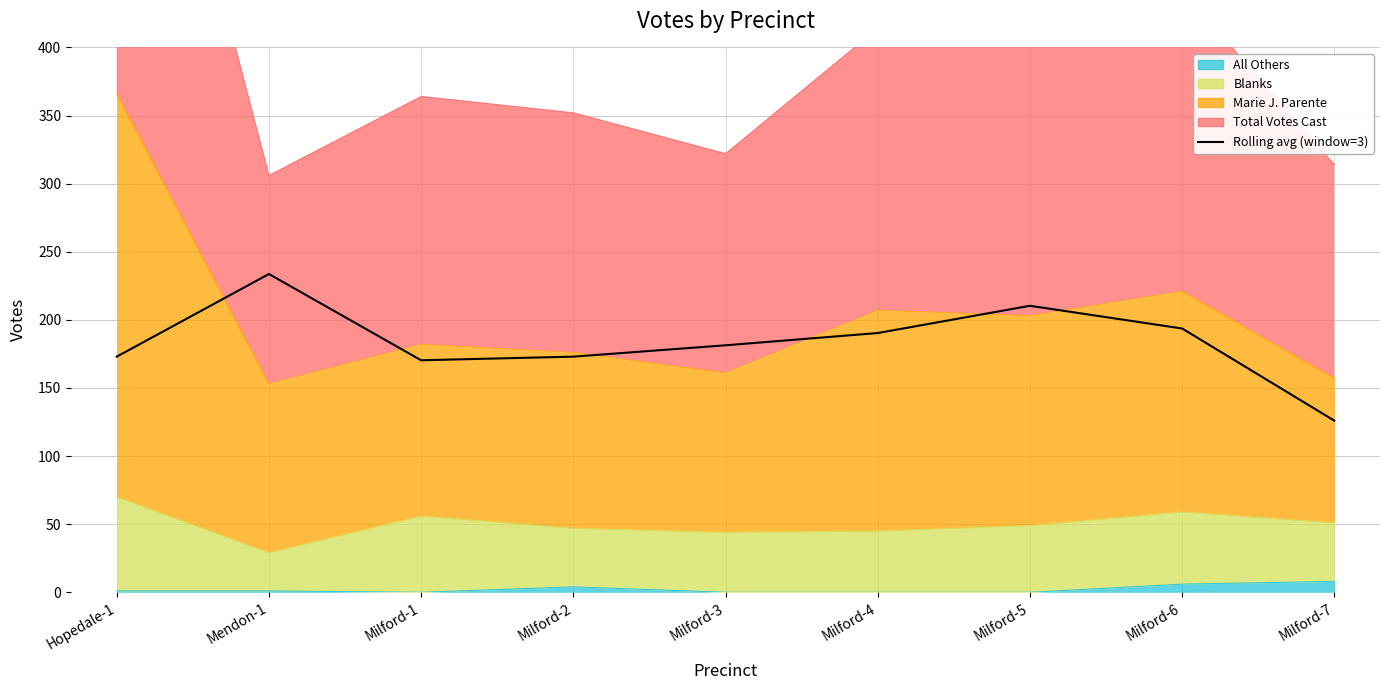

What is the value of the 1st point from the left?

173.0